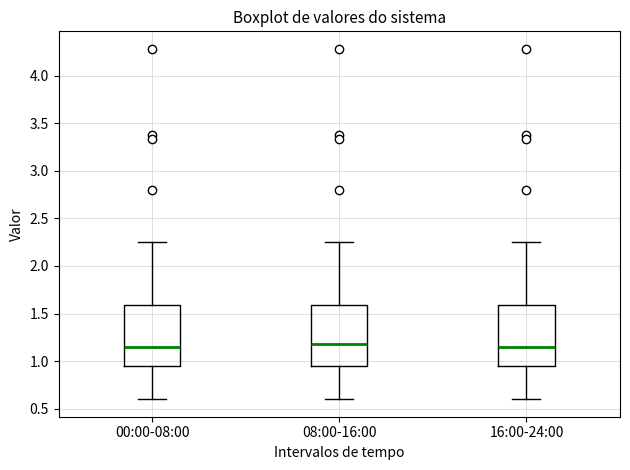

Where does the lower whisker of the box for 16:00-24:00 end on the y-axis? The values are not printed on the chart, so give them approximately, as read against the axis.

0.60